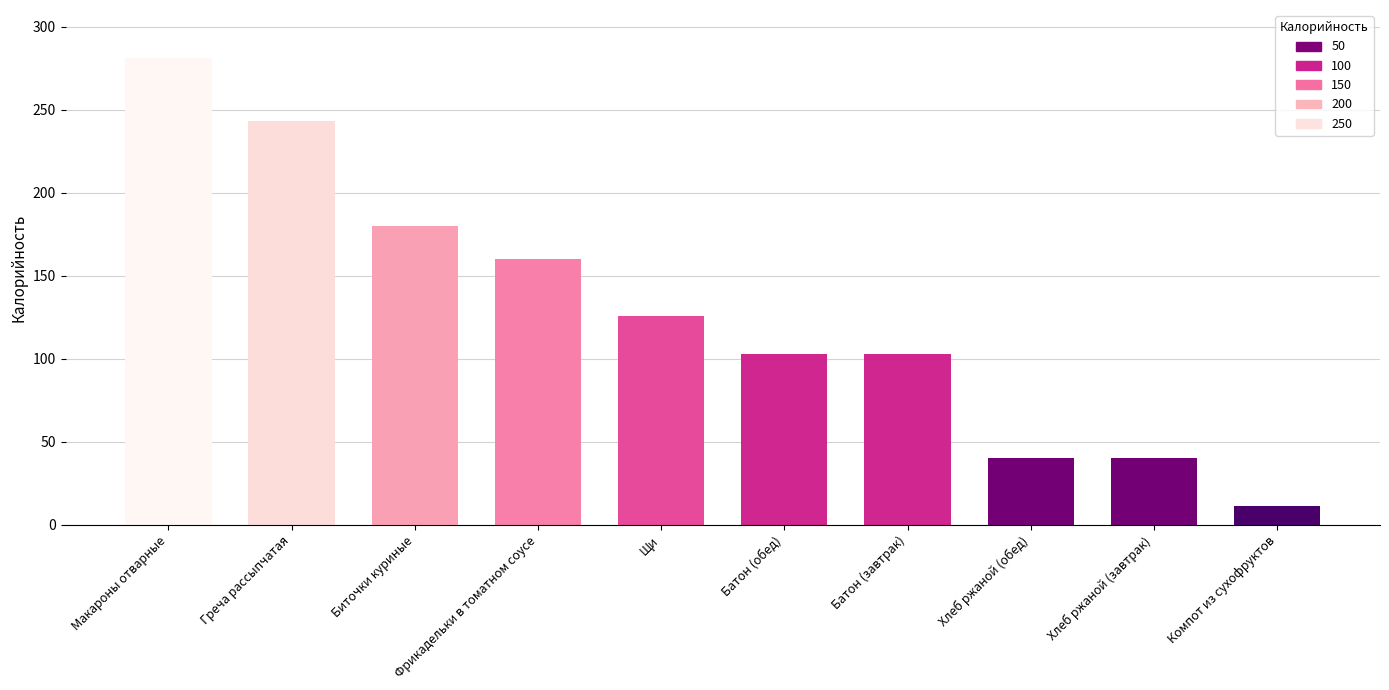

Approximately how many times larger is the value at Фрикадельки в томатном соусе compared to Биточки куриные?

0.9